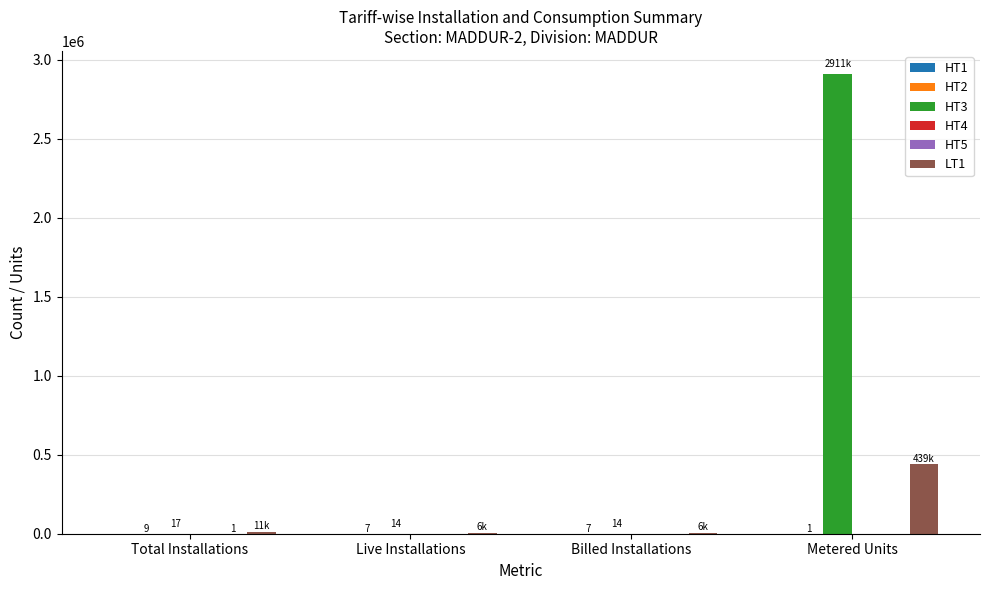

What is the total value across all series at Metered Units?

3349827